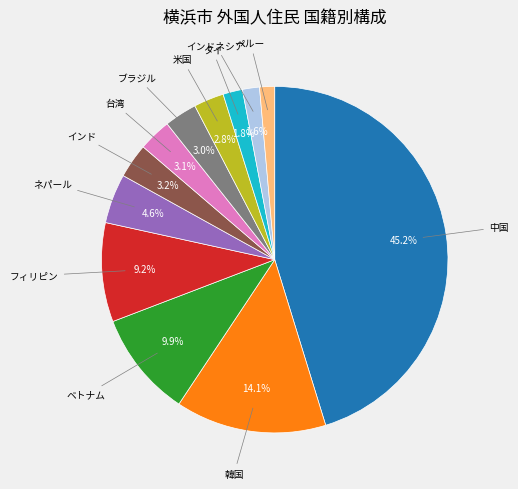

Which category has the biggest portion of the pie?

中国